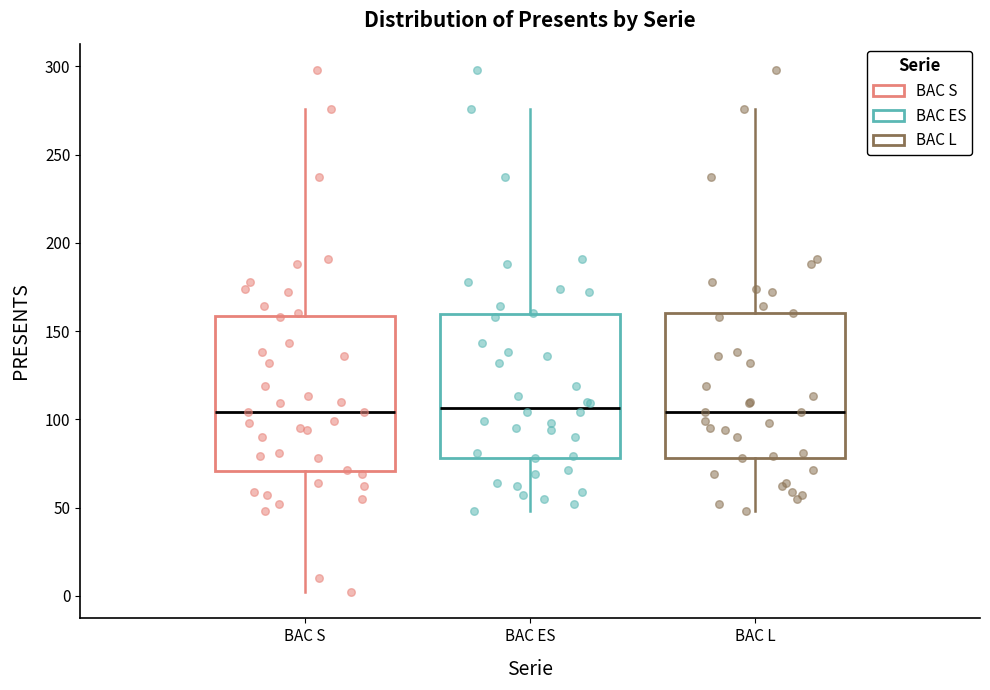

Reading left to right, transcribe this box plot: for each box, give where its median line is, the range the box spans, and where its two whiskers end, as read against the y-axis. The values are not printed on the chart, so give them approximately, as read against the axis.

BAC S: median 105, box 70 to 160, whiskers 0 to 275
BAC ES: median 105, box 80 to 160, whiskers 50 to 275
BAC L: median 105, box 80 to 160, whiskers 50 to 275